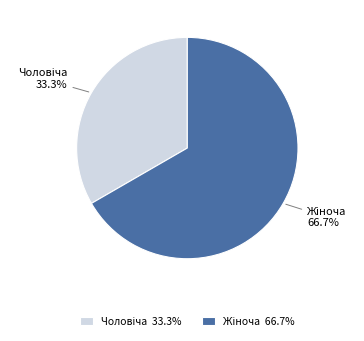

Does any single category account for the majority?

Yes